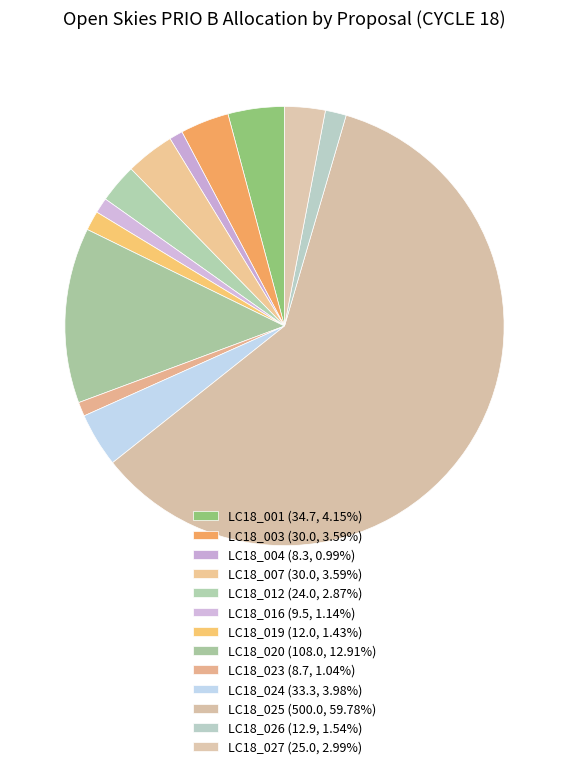

Which category has the smallest portion of the pie?

LC18_004